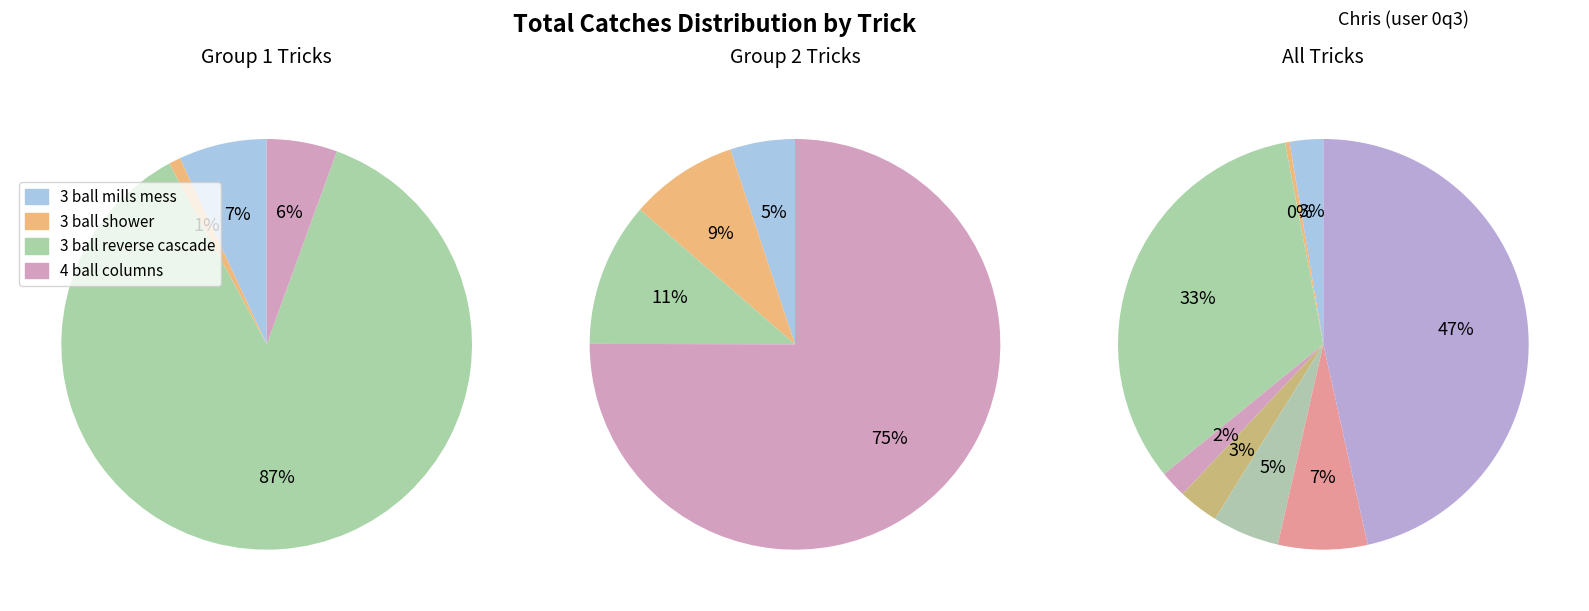

How many segments does this pie chart have?

8